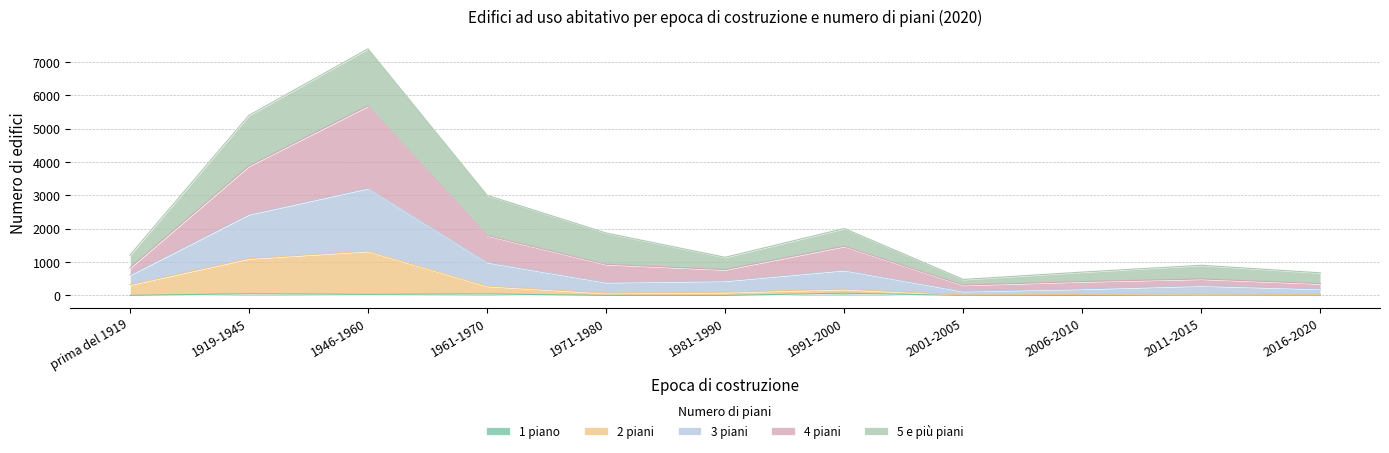

Which category has the highest value in the 3 piani series?

1946-1960